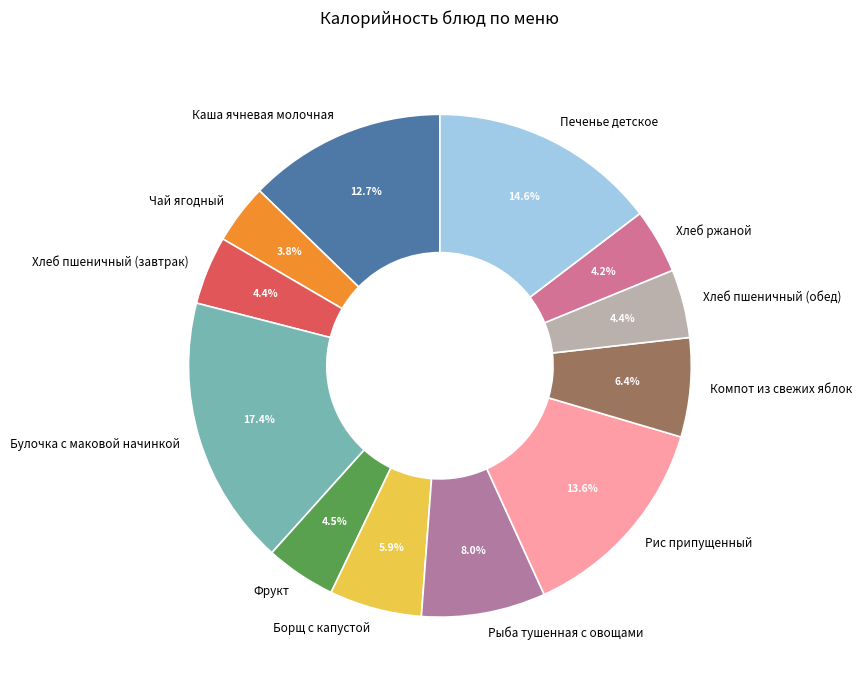

What percentage is the Борщ с капустой slice, to the nearest percent?

6%